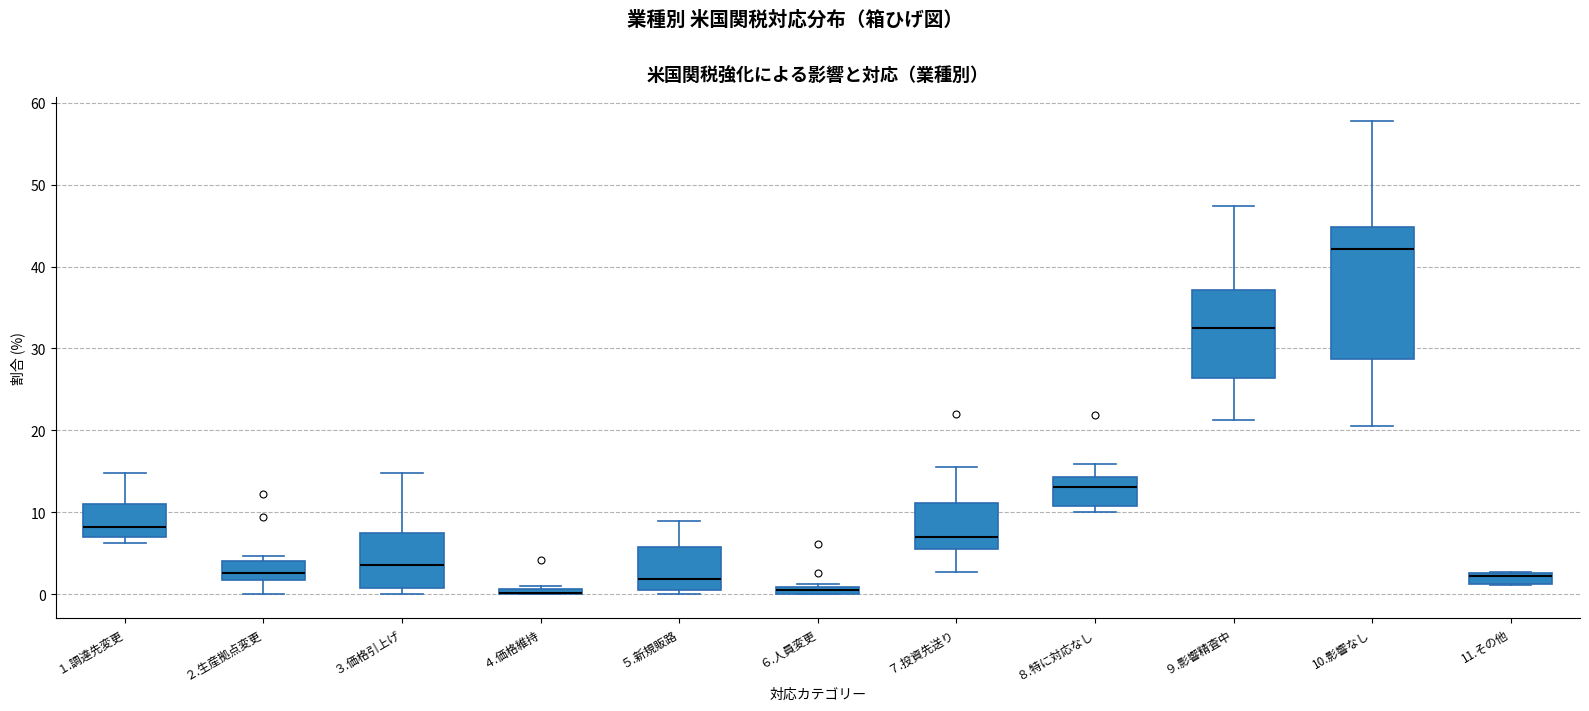

Where does the median line of the box for ９.影響精査中 sit on the y-axis? The values are not printed on the chart, so give them approximately, as read against the axis.

33